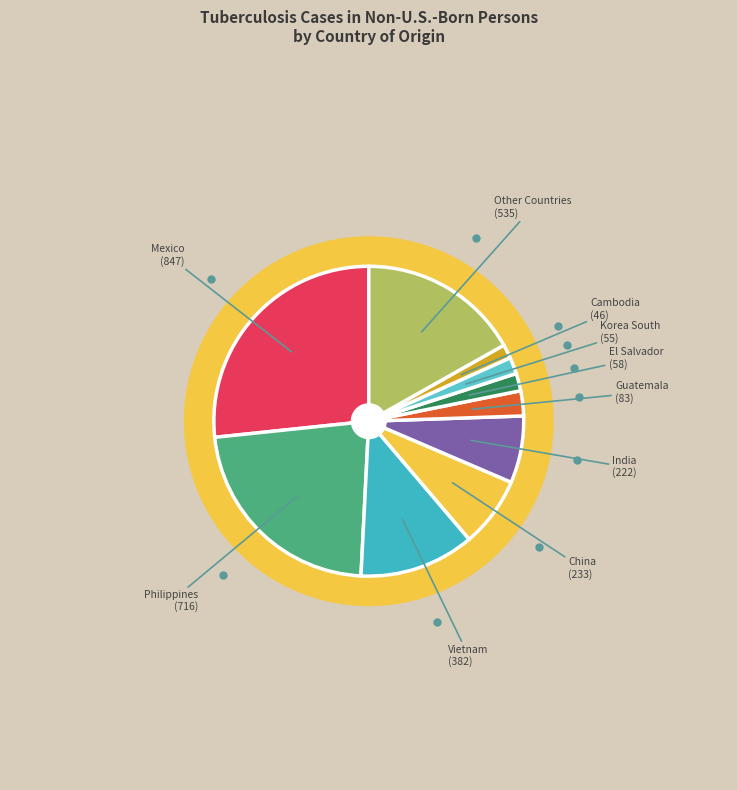

Does Mexico represent more than half of the total?

No